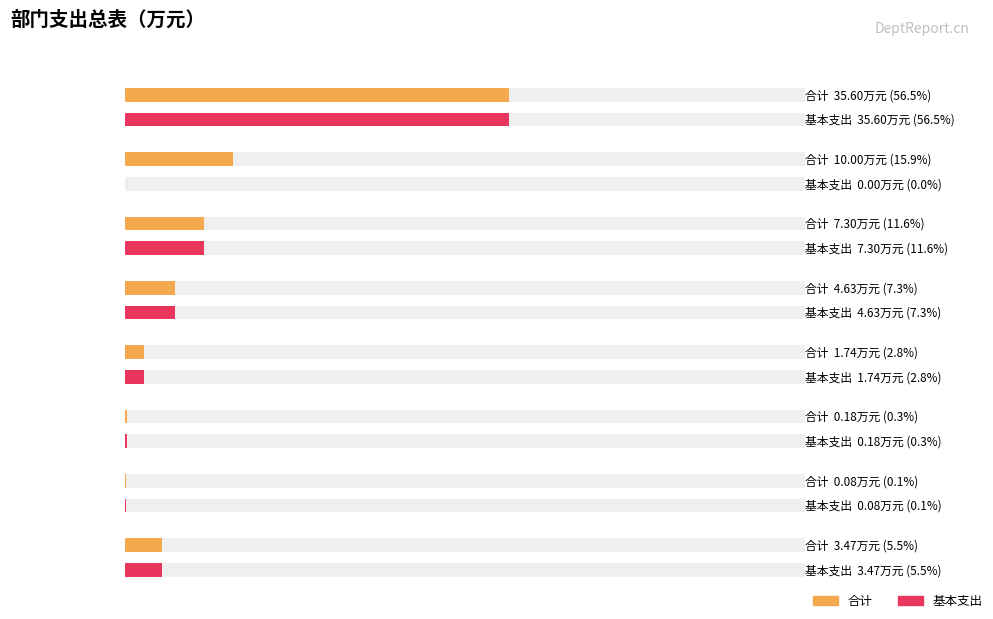

The 合计 series shows 16.4 at 行政运行. True or false?

False